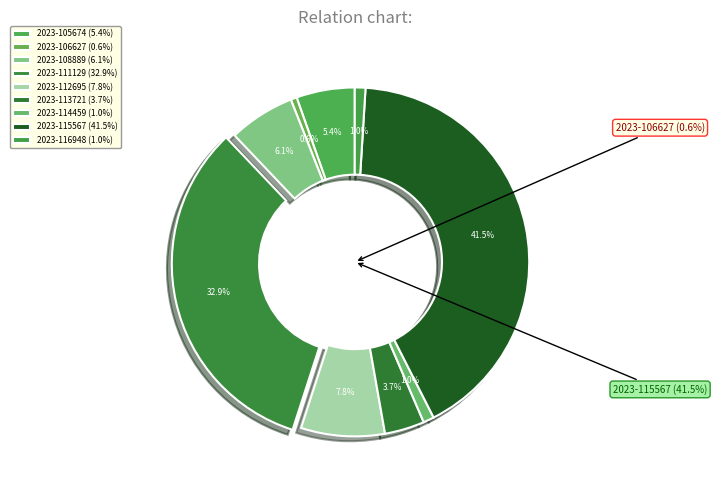

To the nearest percent, what is the average slice percentage?

11%